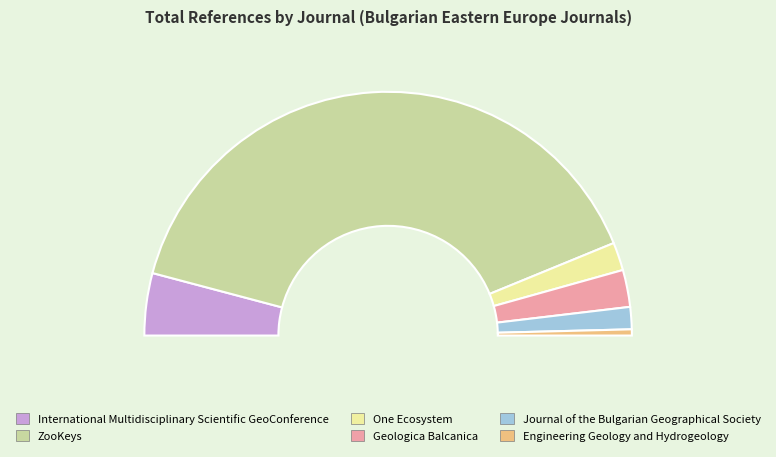

How many slices are in this pie chart?

6